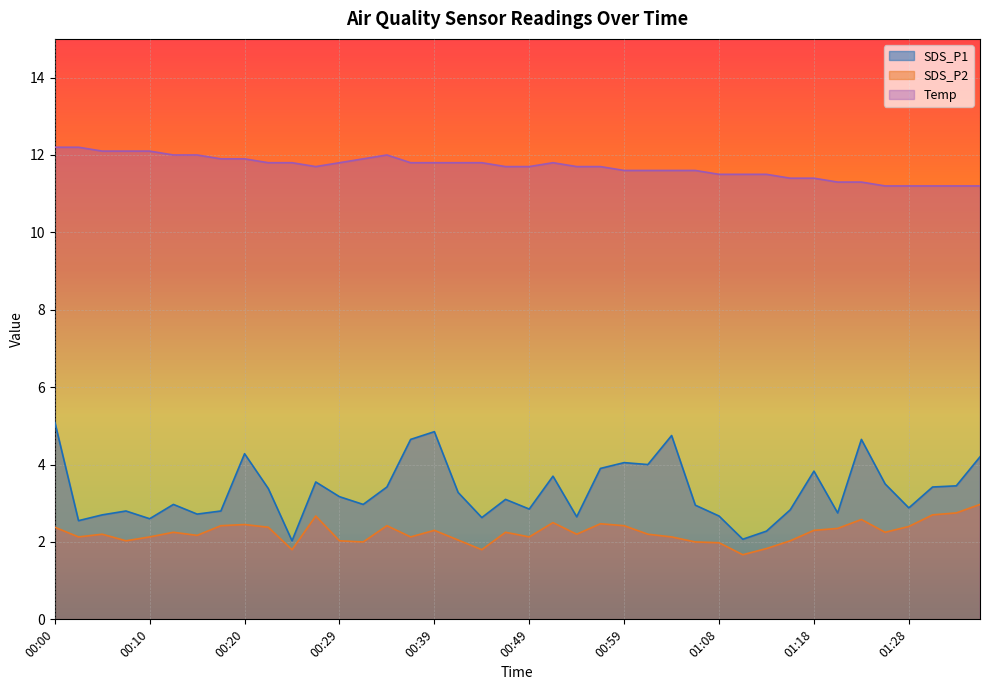

How many lines are shown in the chart?

3